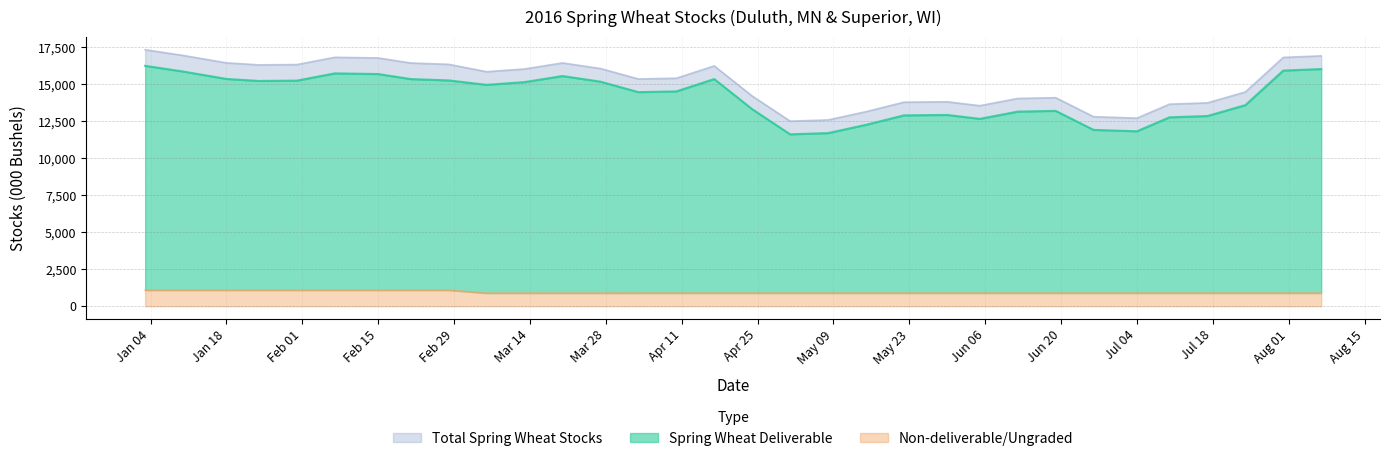

What are all the series names shown in the legend?

Spring Wheat Deliverable, Non-deliverable/Ungraded, Total Spring Wheat Stocks